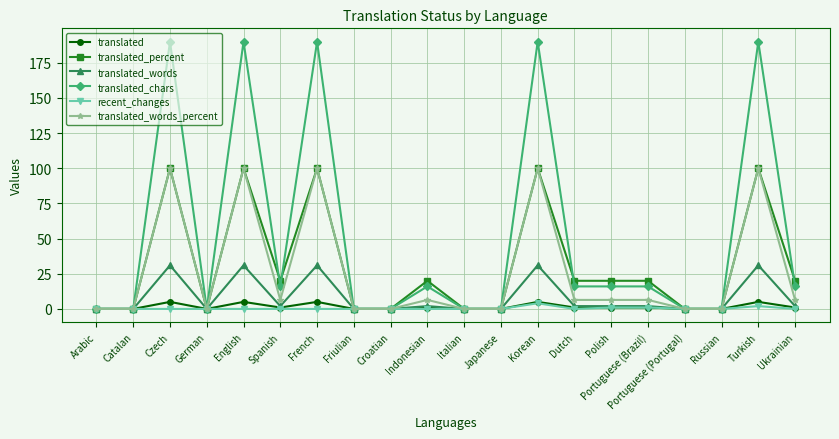

How many categories are shown in the chart?

20